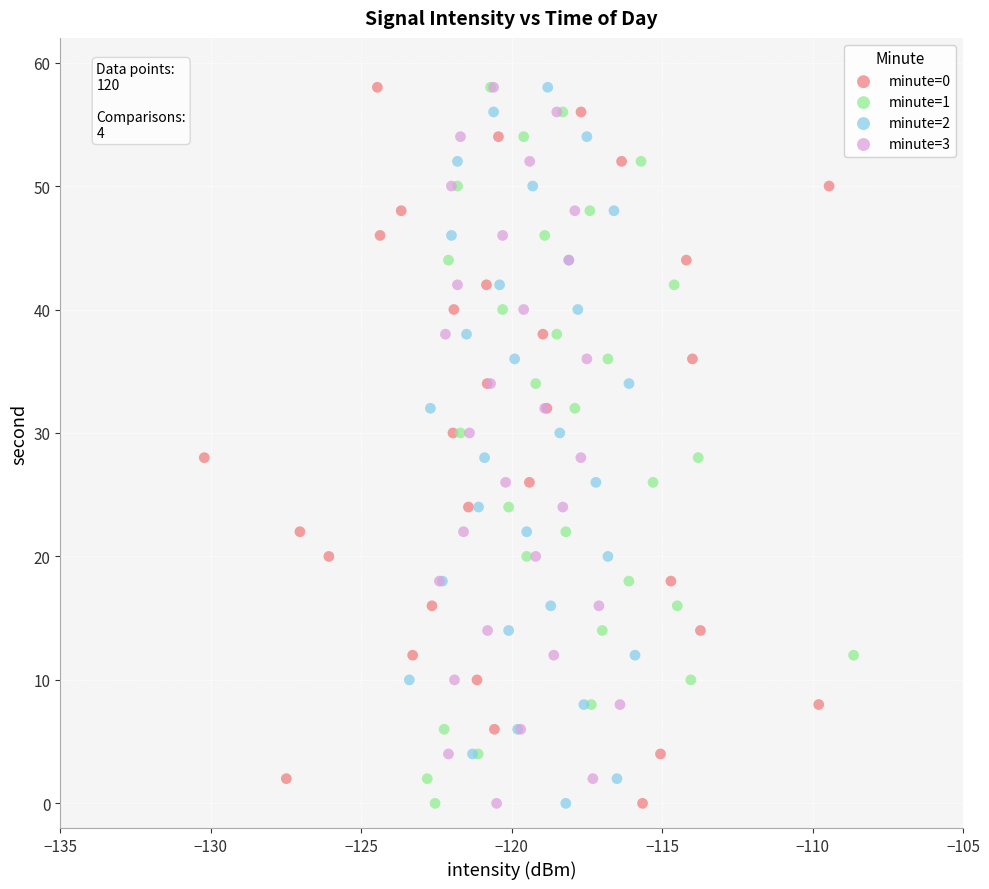

What are all the series names shown in the legend?

minute=0, minute=1, minute=2, minute=3